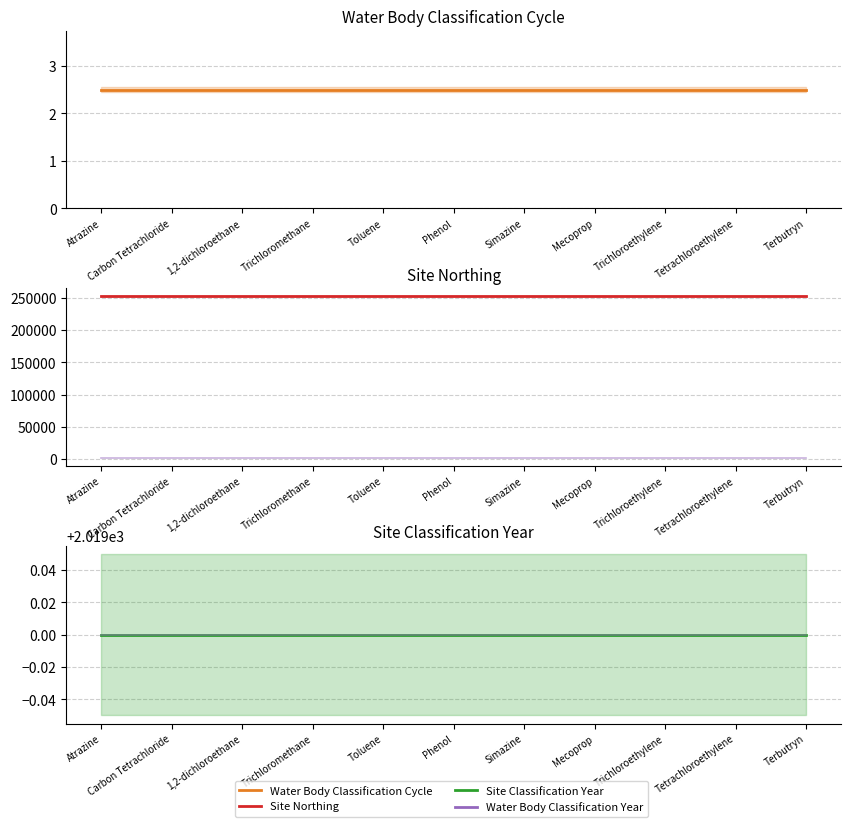

Is the value of Water Body Classification Year at Atrazine greater than the value of Water Body Classification Cycle at Tetrachloroethylene?

Yes